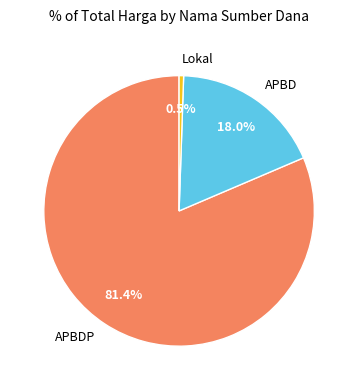

To the nearest percent, what is the difference between the largest and smallest slice percentages?

81%